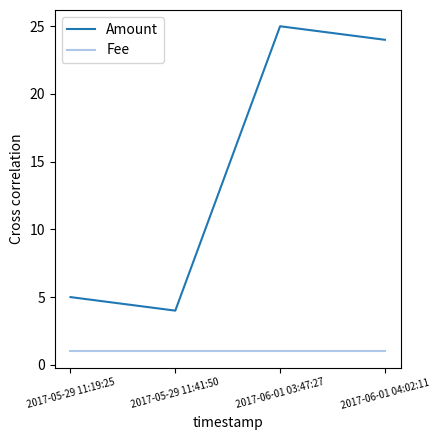

At which label does Amount reach its peak?

2017-06-01 03:47:27